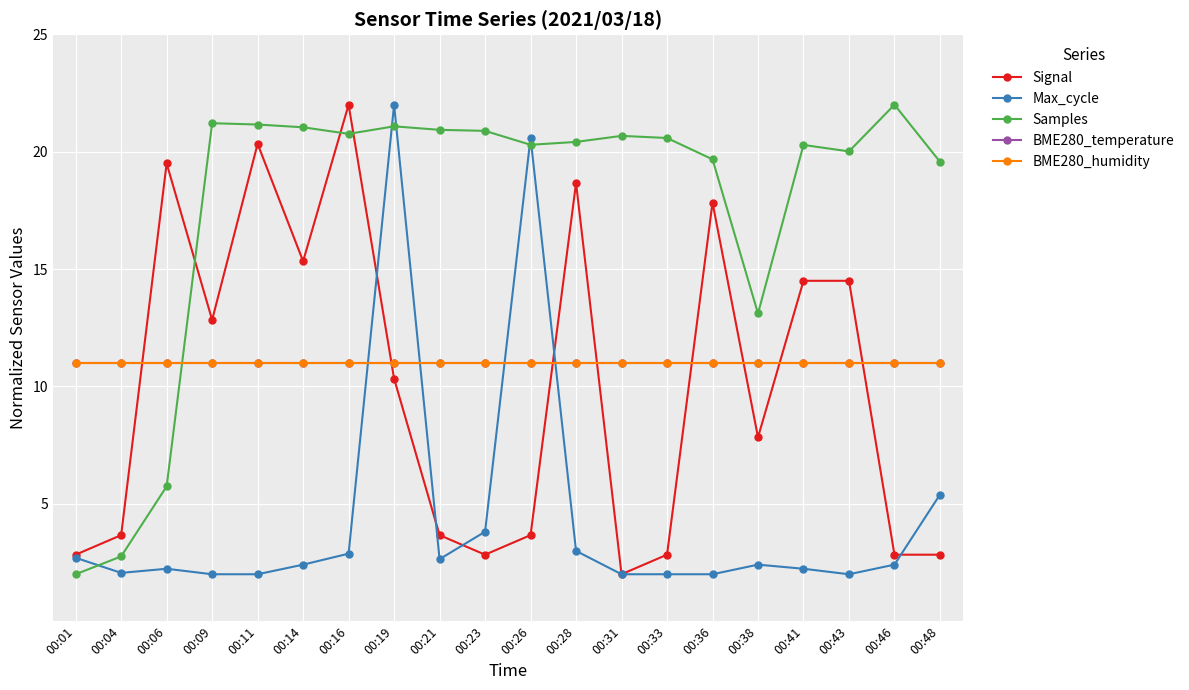

What is the difference between the Signal values at 00:16 and 00:14?

6.7